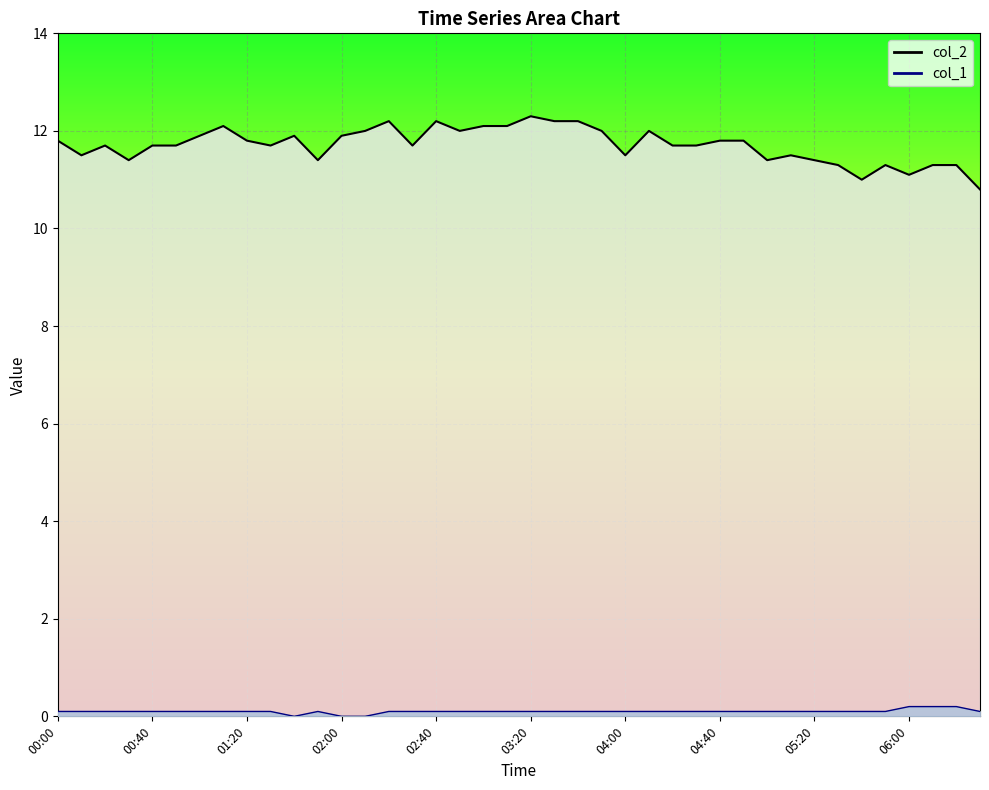

What is the difference between the maximum and minimum values in the col_1 series?

0.2